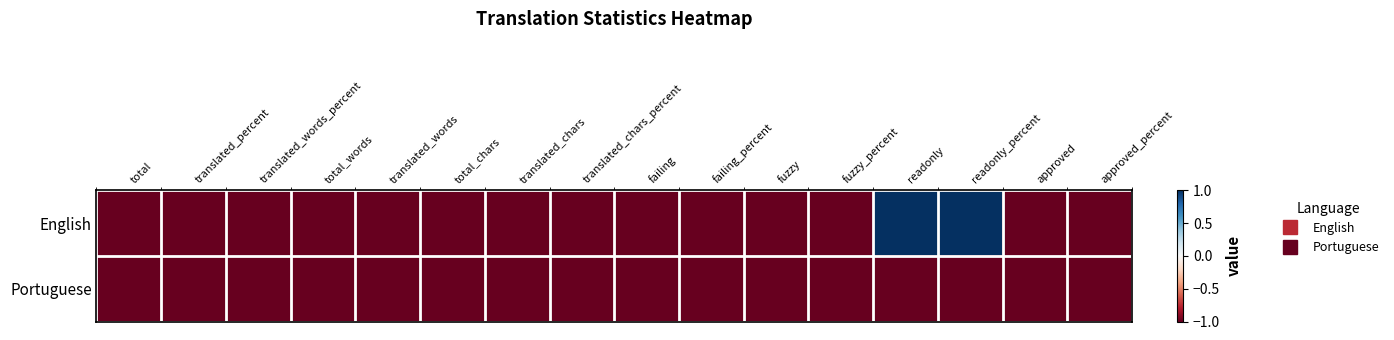

Rank the series by their maximum value, from lowest to highest.

Portuguese, English